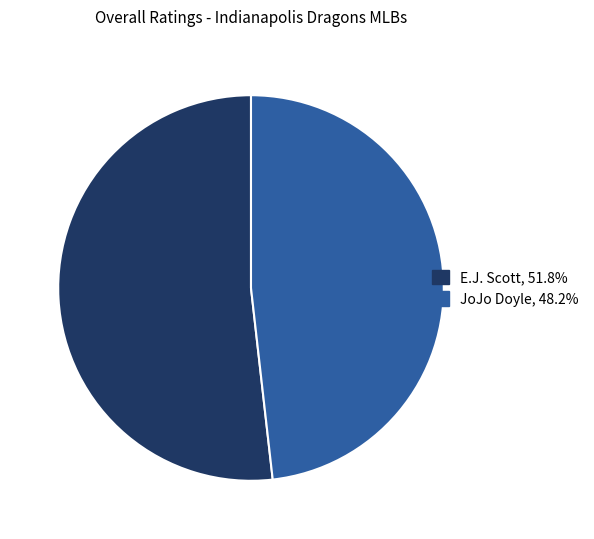

Approximately how many times larger is the value at JoJo Doyle, 48.2% compared to E.J. Scott, 51.8%?

0.9